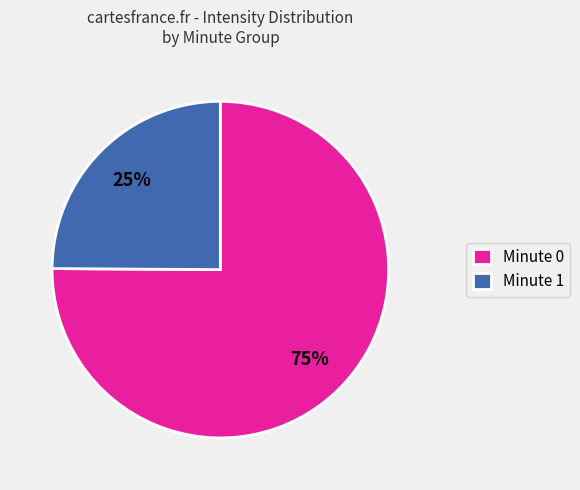

Is the sum of Minute 1 and Minute 0 greater than half?

Yes